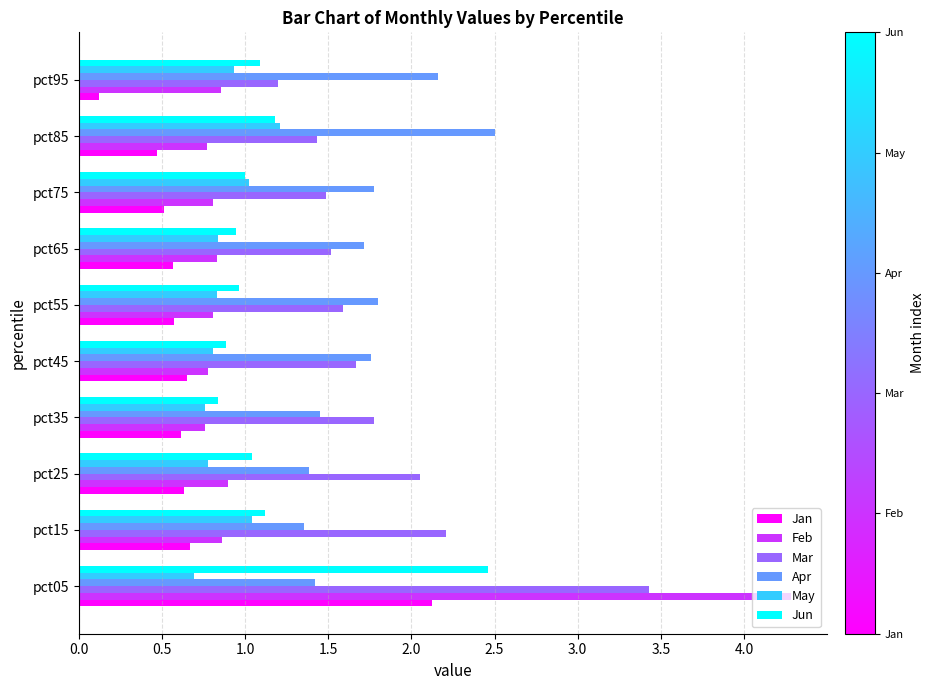

The value of Feb at pct35 is 1.1. True or false?

False